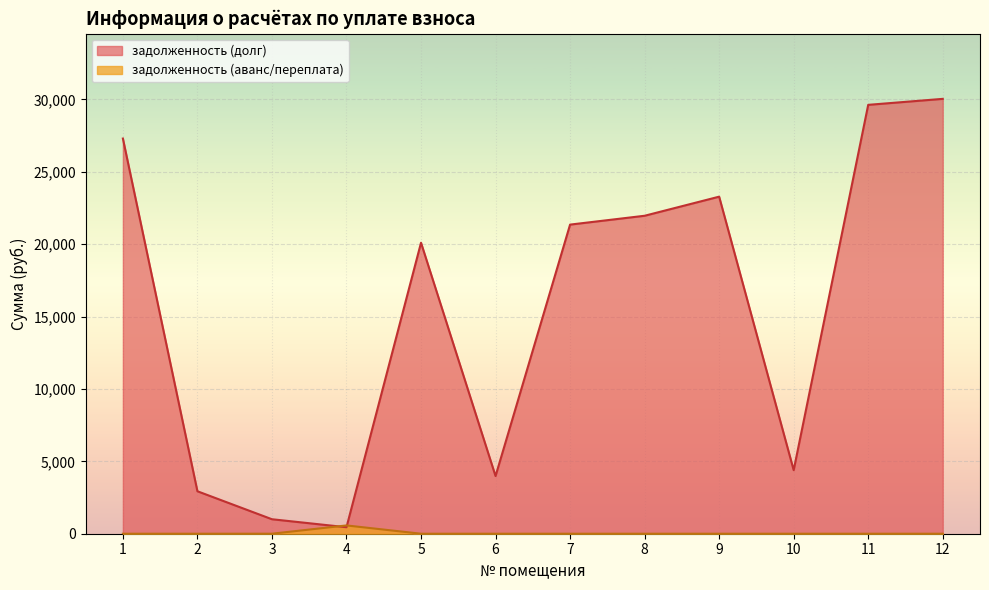

What is the total value across all series at 9?

23285.1